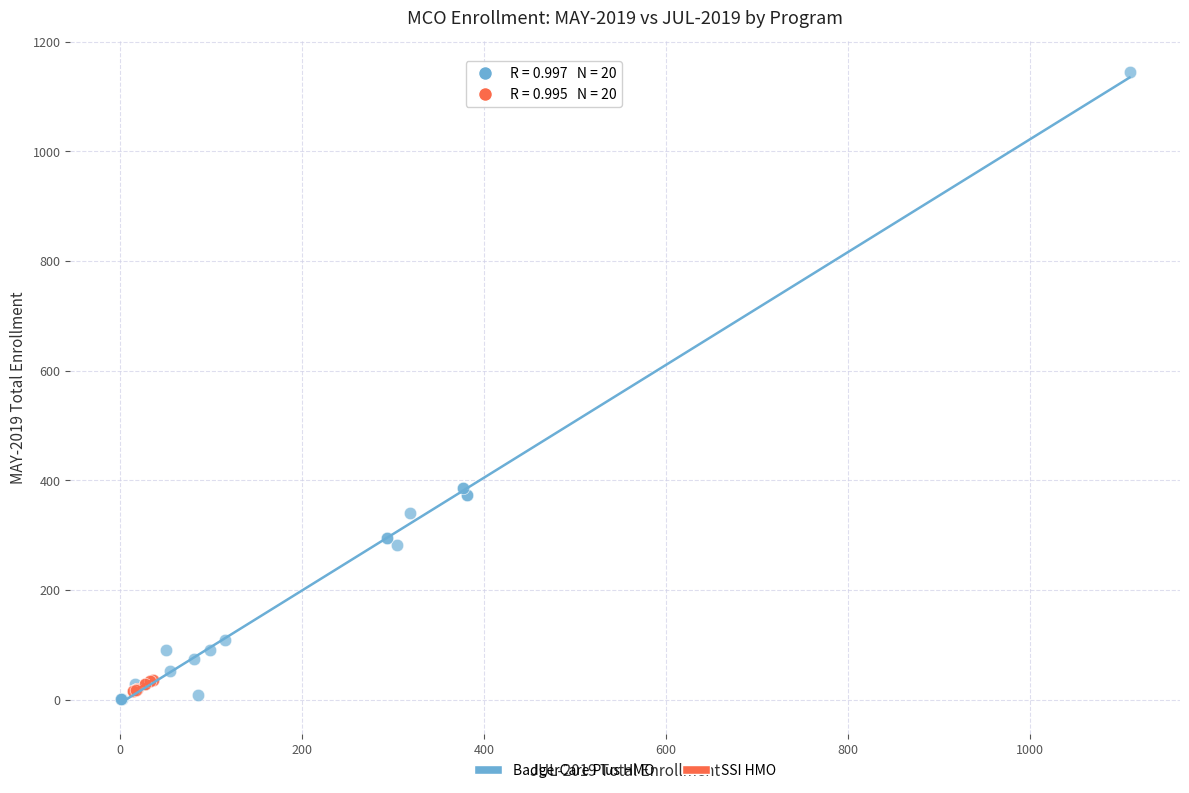

Which series has the widest spread of Y values?

BadgerCare Plus HMO